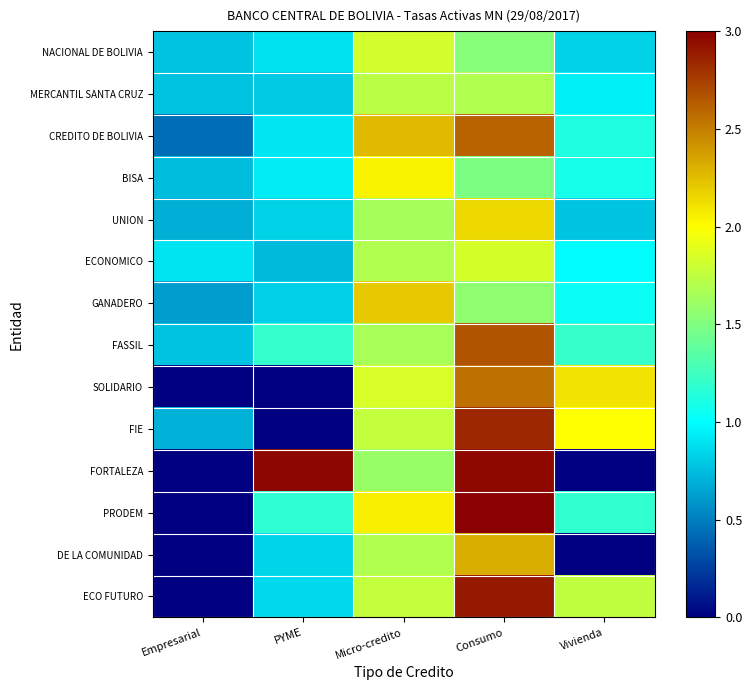

Between Empresarial and Vivienda, which is larger?

Vivienda